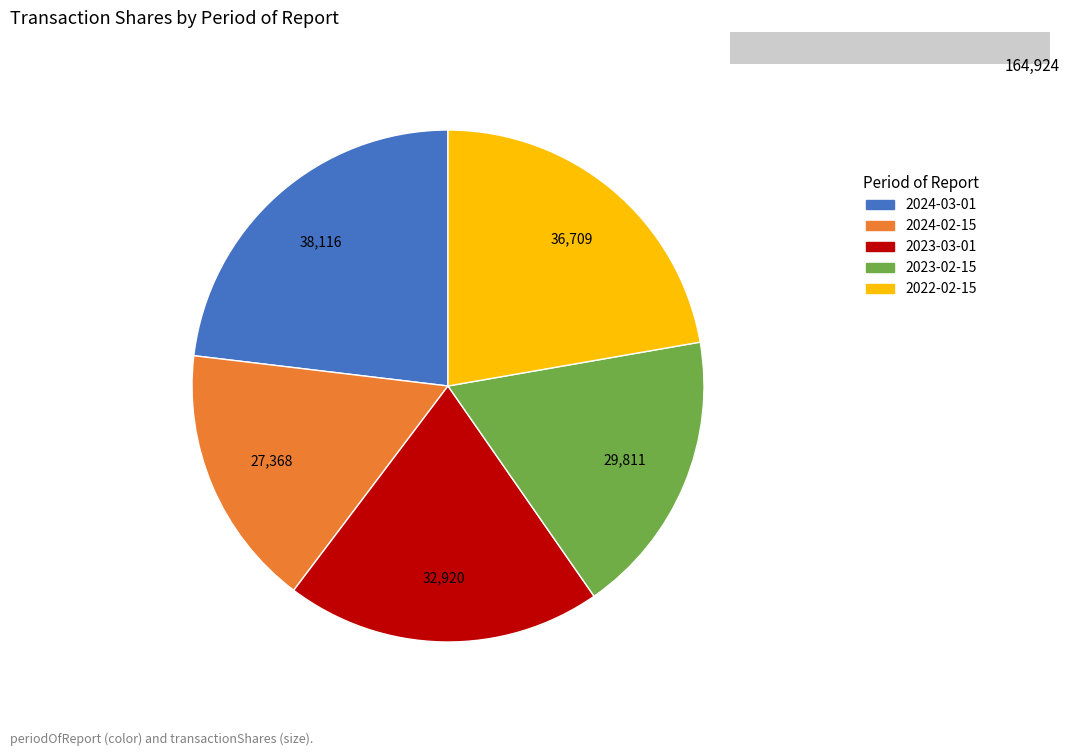

Rank the categories by value from lowest to highest.

2024-02-15, 2023-02-15, 2023-03-01, 2022-02-15, 2024-03-01